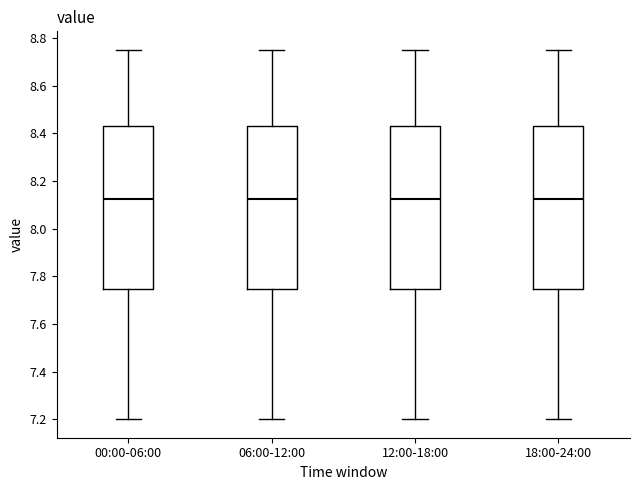

Where is the lower edge of the box for 12:00-18:00 on the y-axis? The values are not printed on the chart, so give them approximately, as read against the axis.

7.74